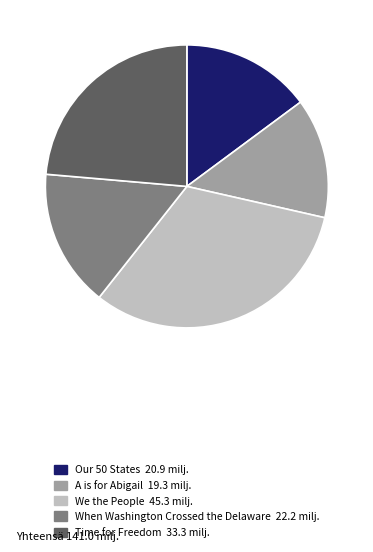

Rank the categories by value from lowest to highest.

A is for Abigail, Our 50 States, When Washington Crossed the Delaware, Time for Freedom, We the People